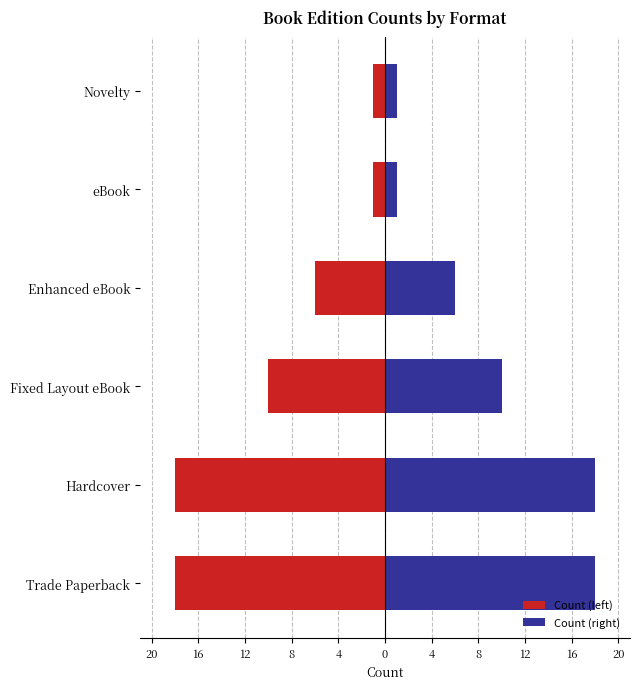

Reading left to right, list all the values displayed in this chart.

Count (left): -18	-18	-10	-6	-1	-1
Count (right): 18	18	10	6	1	1